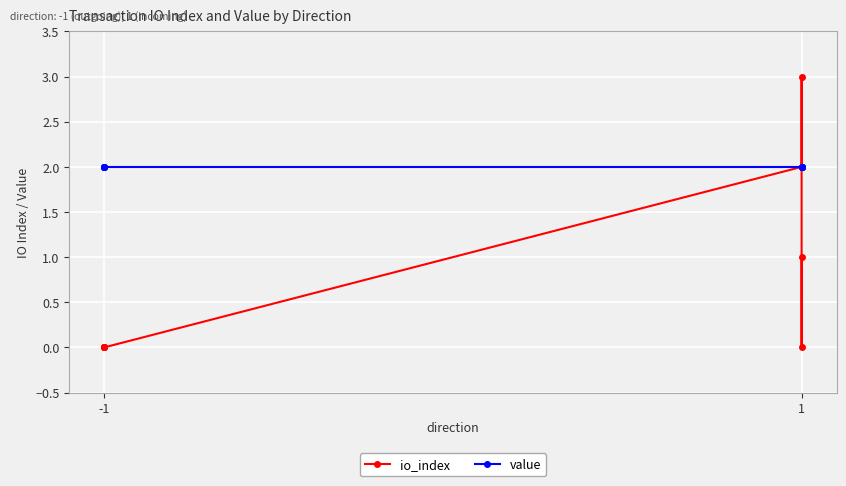

What is the sum of all value values?

16.0